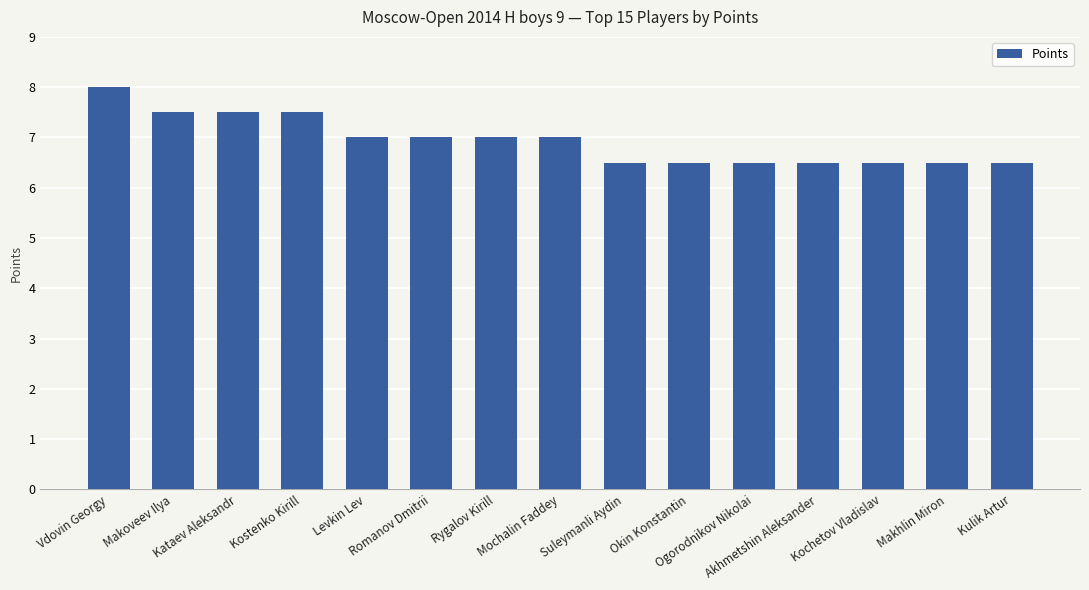

Which category has the highest value across all series?

Vdovin Georgy